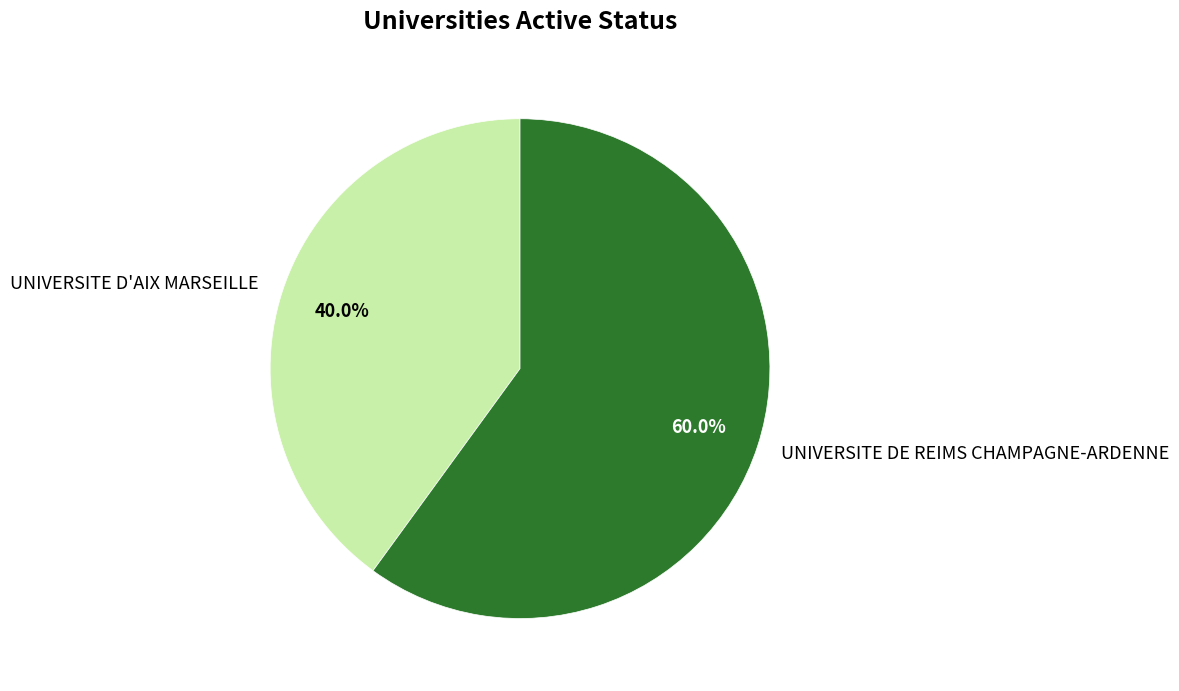

To the nearest percent, what is the difference between the largest and smallest slice percentages?

20%